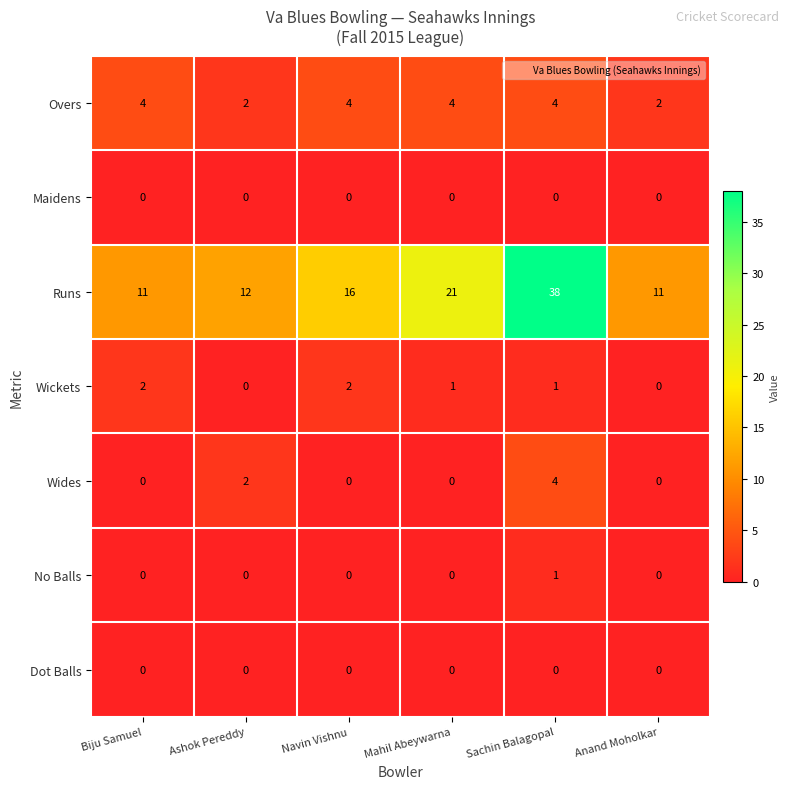

Which series has the largest total across all categories?

Runs